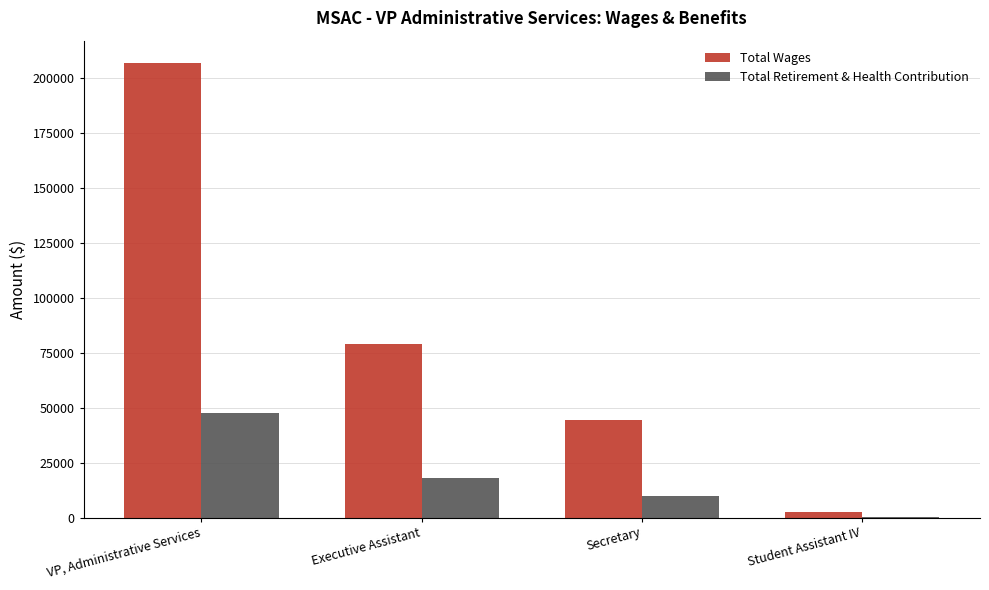

At which label does Total Retirement & Health Contribution reach its peak?

VP, Administrative Services